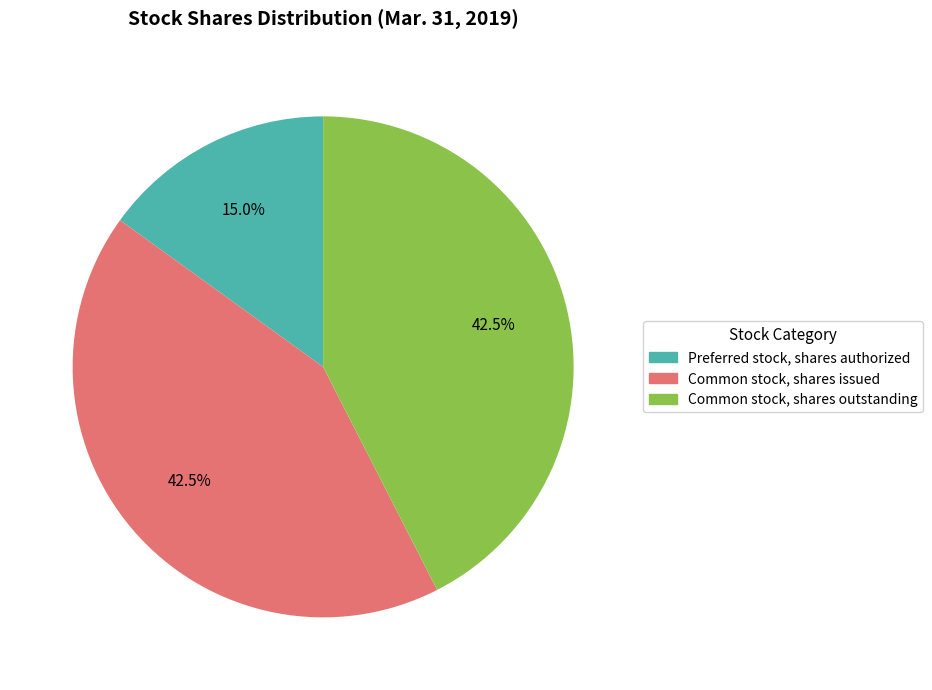

Is it true that Preferred stock, shares authorized is 15% of the pie?

True